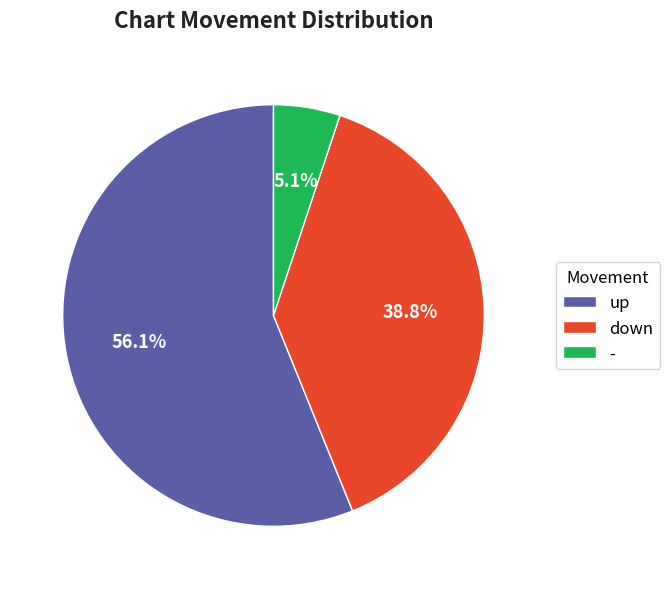

The up slice represents 65% of the pie. True or false?

False